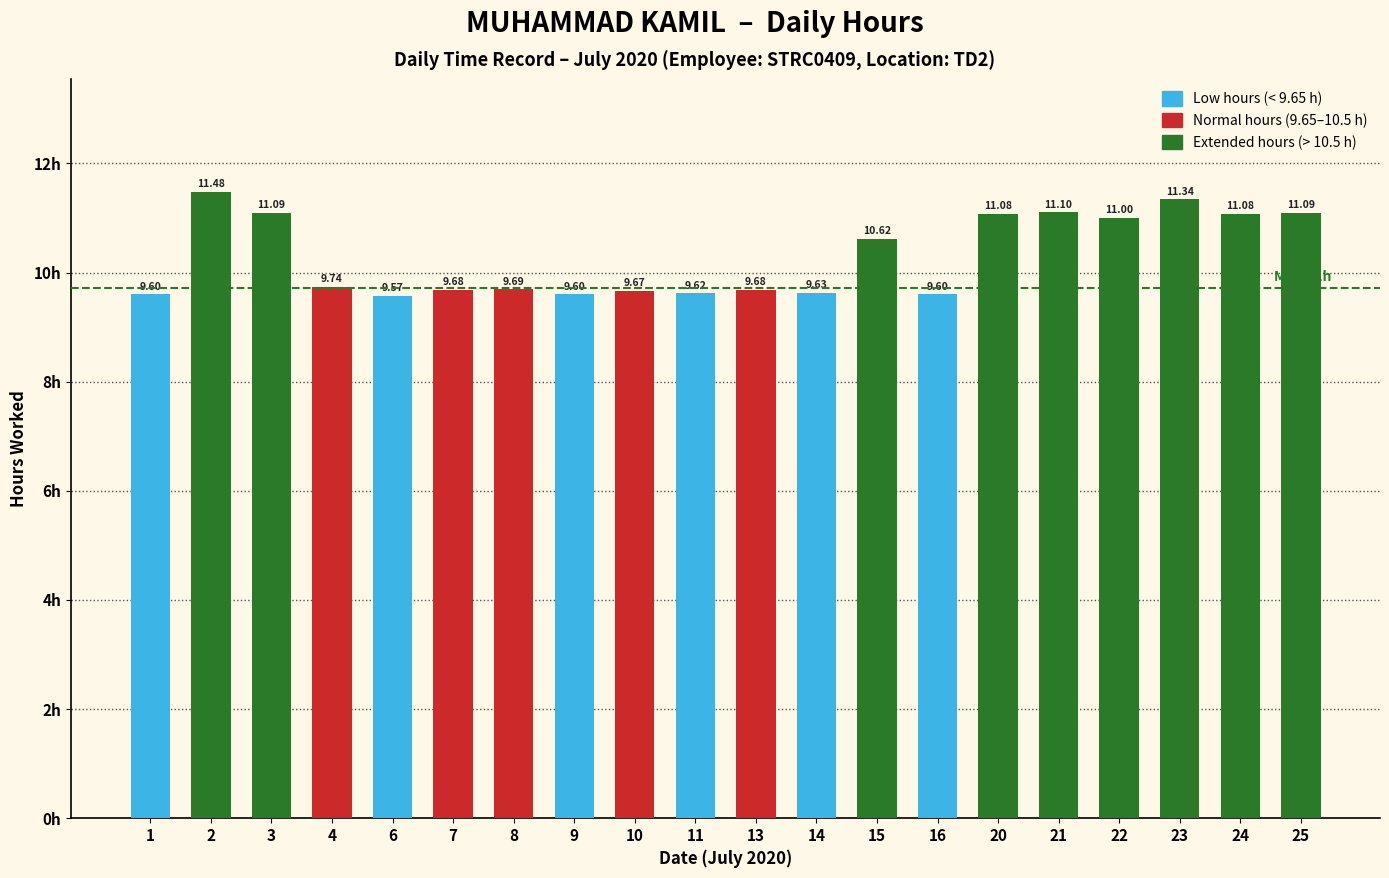

What is the average value?

10.3